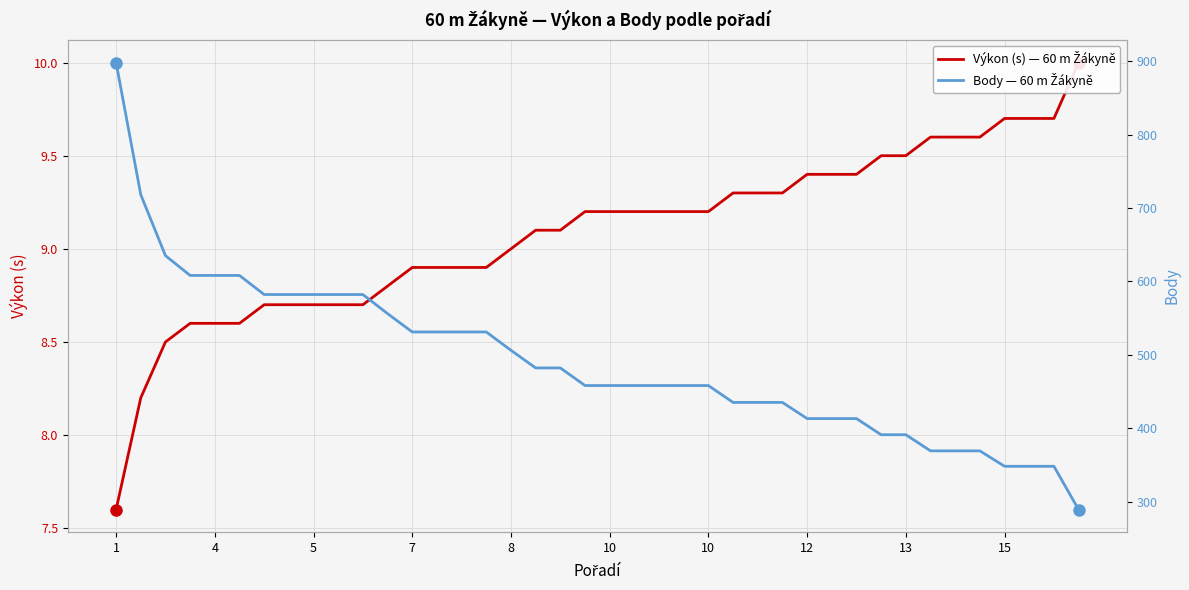

How many distinct data groups are displayed?

2